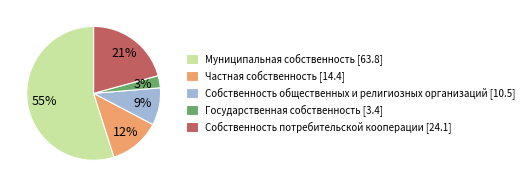

True or false: Муниципальная собственность accounts for 63% of the total.

False